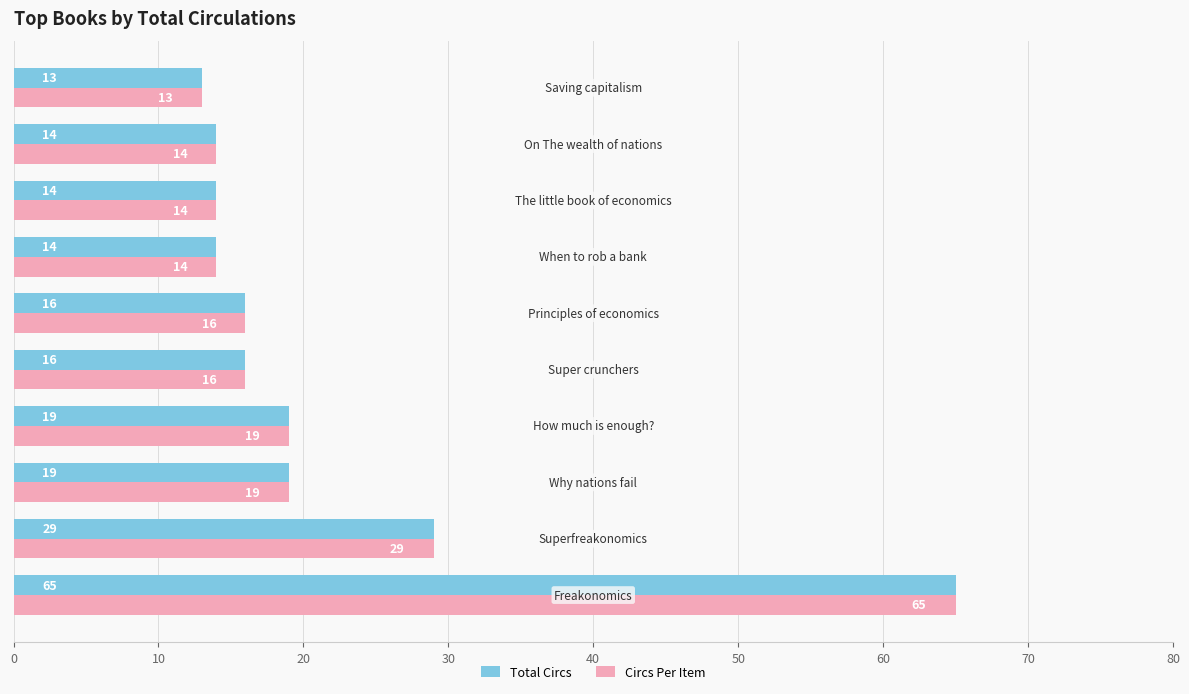

What is the difference between the maximum and minimum values in the Circs Per Item series?

52